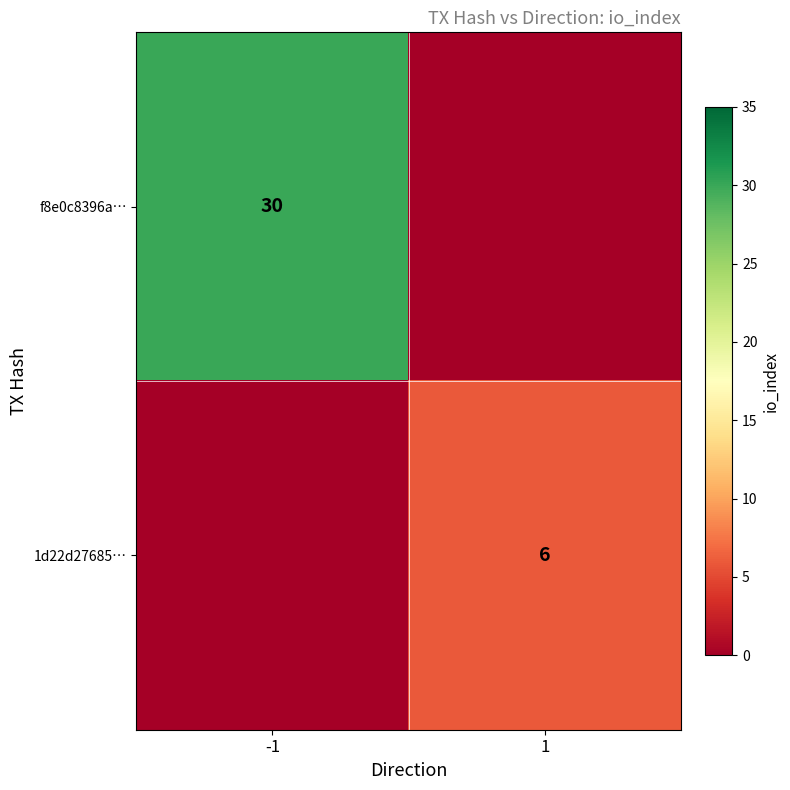

The value of 1d22d27685… at 1 is 6. True or false?

True